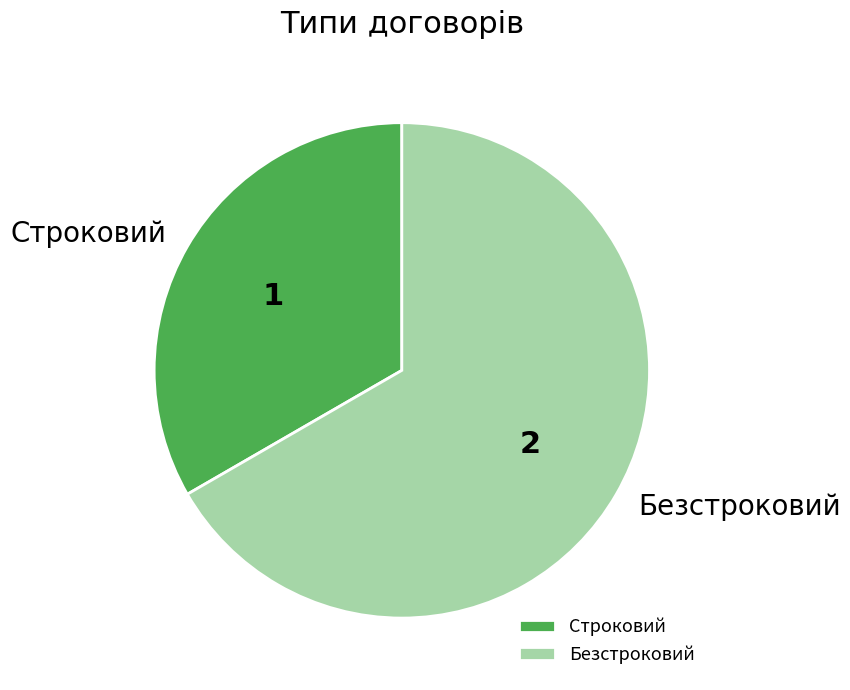

What is the majority slice?

Безстроковий